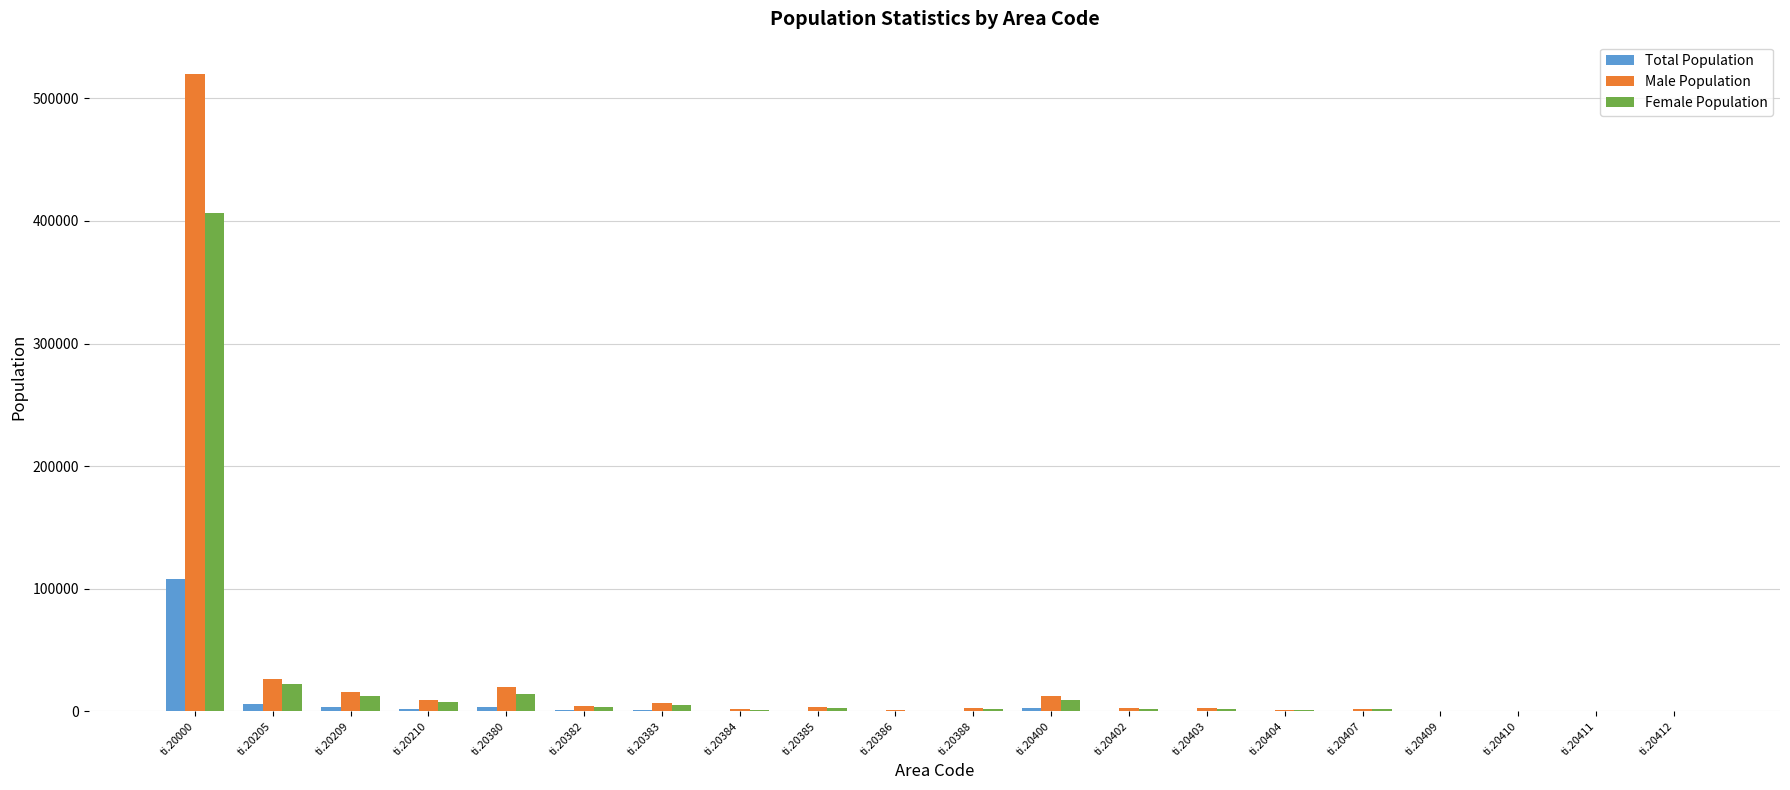

What is the sum of all Male Population values?

633262